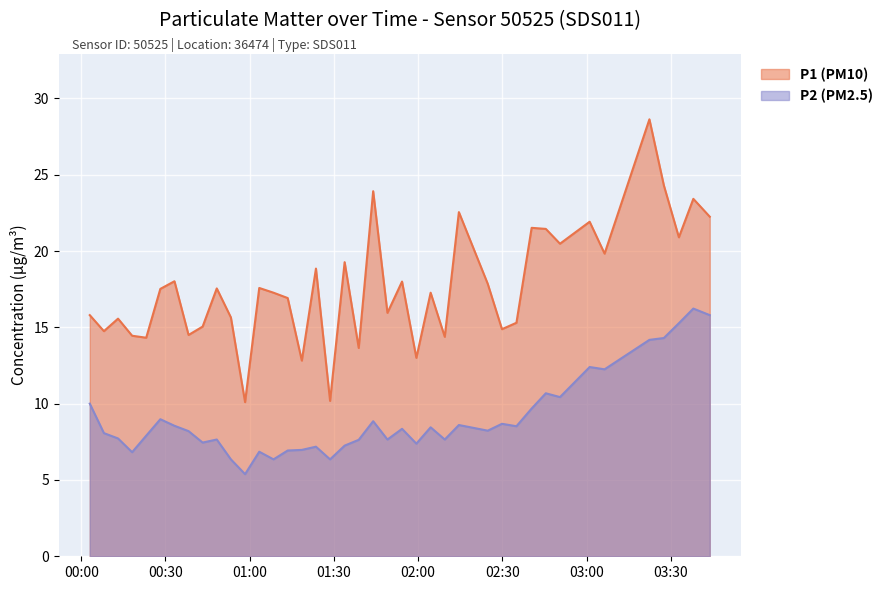

True or false: P1 (PM10) and P2 (PM2.5) intersect in this chart.

False